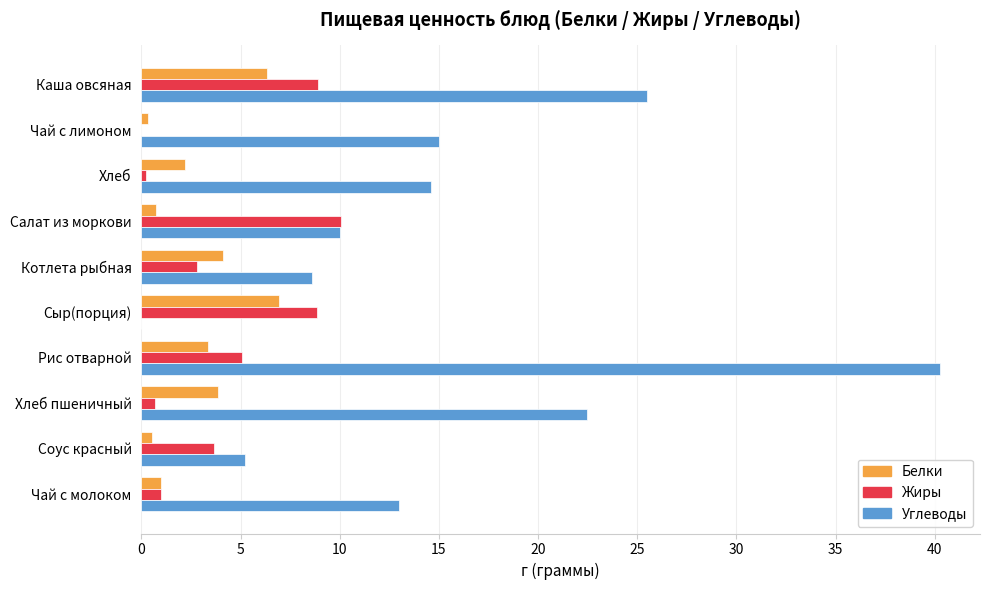

Which category has the highest value across all series?

Рис отварной